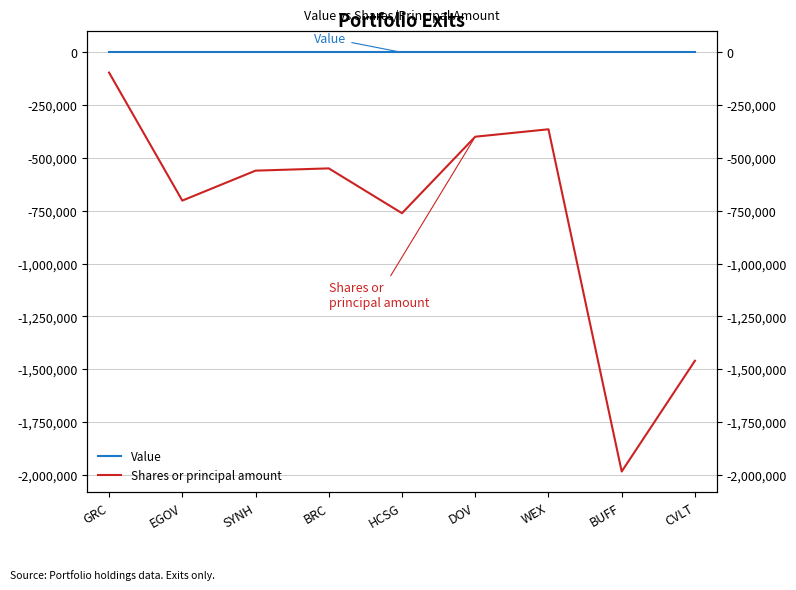

What is the spread (max minus min) of values at BRC?

548900